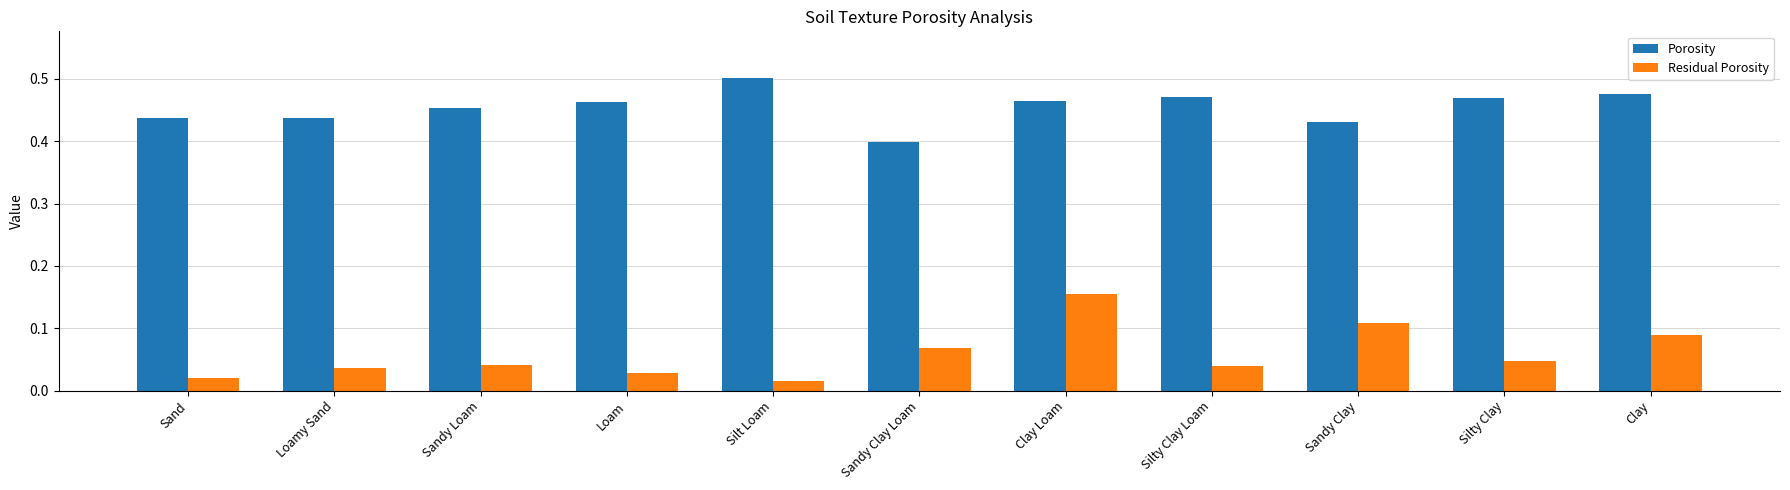

The value of Porosity at Silty Clay is 0.5. True or false?

True